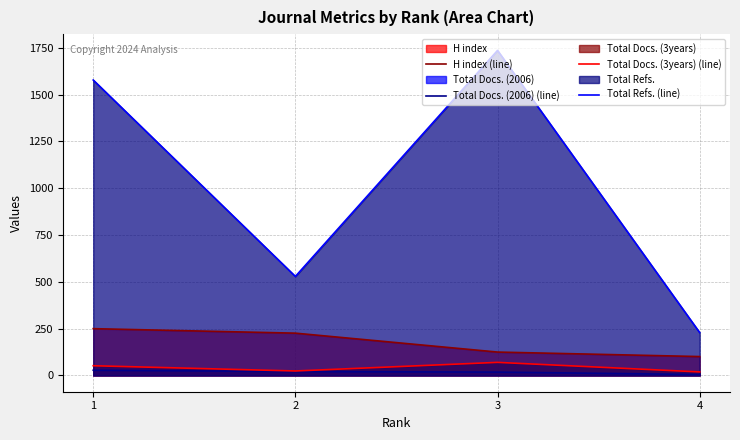

Reading left to right, transcribe all the data shown in this chart.

H index (line): 1=250	2=226	3=125	4=101
Total Docs. (2006) (line): 1=28	2=21	3=18	4=5
Total Docs. (3years) (line): 1=52	2=24	3=70	4=19
Total Refs. (line): 1=1578	2=529	3=1736	4=229